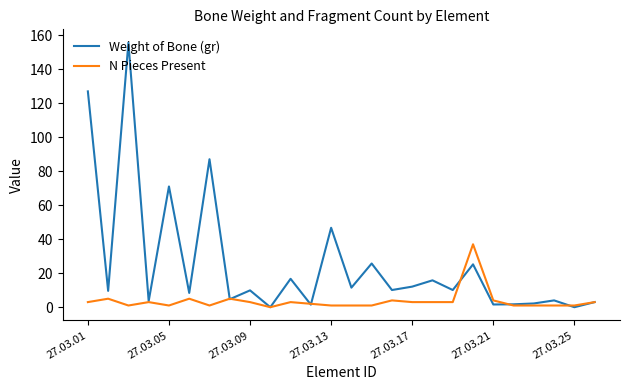

Which series has the widest spread of values?

Weight of Bone (gr)